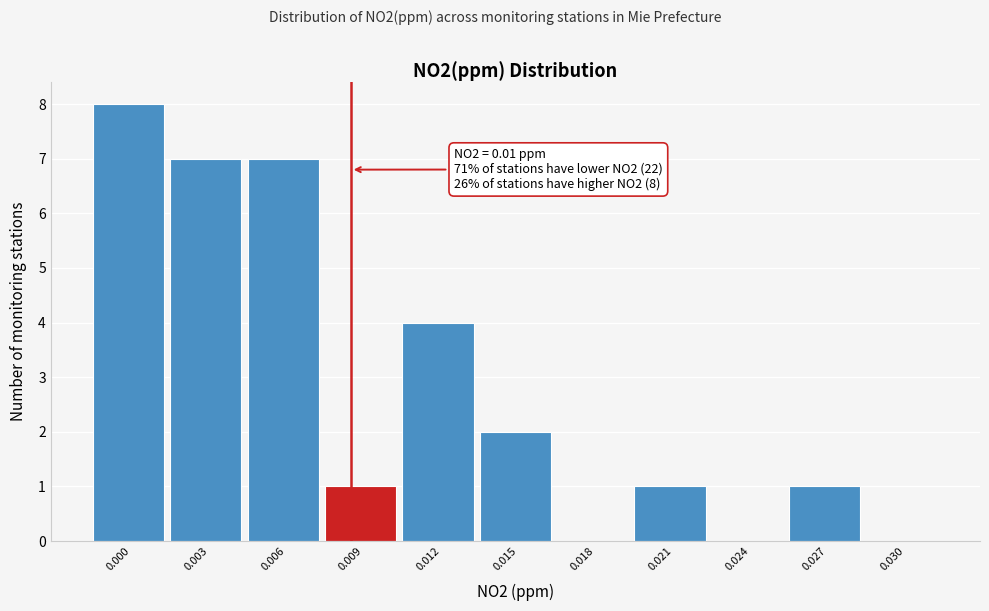

Reading left to right, transcribe all the data shown in this chart.

0.000=8	0.003=7	0.006=7	0.009=1	0.012=4	0.015=2	0.018=0	0.021=1	0.024=0	0.027=1	0.030=0